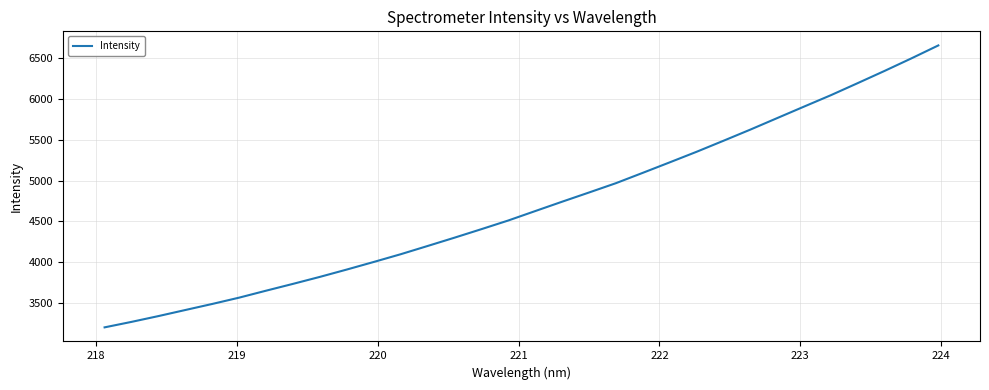

What is the maximum value shown in the chart?

6657.4